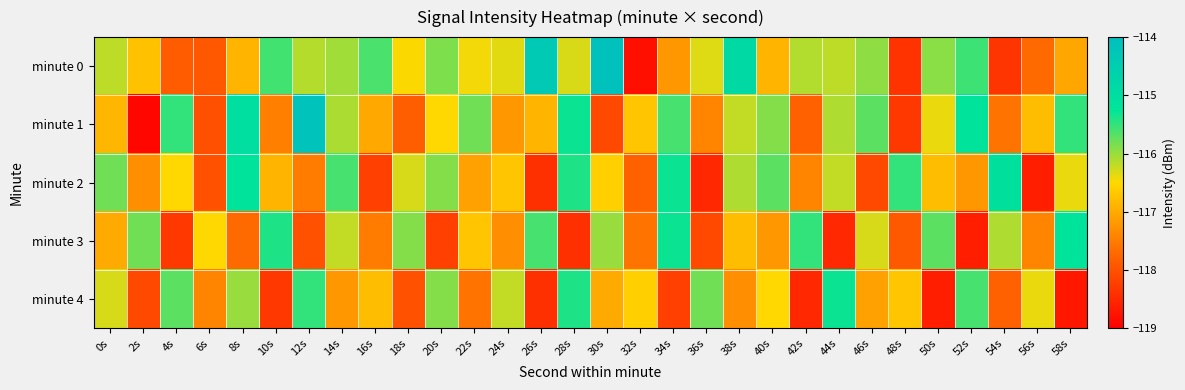

Reading right to left, transcribe all the data shown in this chart.

minute 0: 58s=-117.0	56s=-117.7	54s=-118.3	52s=-115.6	50s=-115.9	48s=-118.4	46s=-115.9	44s=-116.2	42s=-116.1	40s=-116.9	38s=-114.9	36s=-116.3	34s=-117.2	32s=-118.8	30s=-114.1	28s=-116.3	26s=-114.4	24s=-116.4	22s=-116.4	20s=-115.9	18s=-116.5	16s=-115.6	14s=-116.0	12s=-116.1	10s=-115.6	8s=-116.9	6s=-117.9	4s=-117.9	2s=-116.8	0s=-116.2
minute 1: 58s=-115.5	56s=-116.8	54s=-117.6	52s=-115.2	50s=-116.4	48s=-118.3	46s=-115.7	44s=-116.1	42s=-117.8	40s=-115.9	38s=-116.2	36s=-117.4	34s=-115.6	32s=-116.7	30s=-118.1	28s=-115.3	26s=-116.9	24s=-117.2	22s=-115.8	20s=-116.5	18s=-117.8	16s=-117.0	14s=-116.1	12s=-114.1	10s=-117.5	8s=-115.0	6s=-118.0	4s=-115.5	2s=-118.9	0s=-116.9
minute 2: 58s=-116.4	56s=-118.6	54s=-115.1	52s=-117.2	50s=-116.8	48s=-115.5	46s=-118.1	44s=-116.2	42s=-117.4	40s=-115.7	38s=-116.1	36s=-118.5	34s=-115.3	32s=-117.8	30s=-116.6	28s=-115.4	26s=-118.4	24s=-116.7	22s=-117.1	20s=-115.9	18s=-116.3	16s=-118.2	14s=-115.6	12s=-117.5	10s=-116.9	8s=-115.2	6s=-118.0	4s=-116.5	2s=-117.3	0s=-115.8
minute 3: 58s=-115.2	56s=-117.4	54s=-116.1	52s=-118.6	50s=-115.7	48s=-117.9	46s=-116.3	44s=-118.5	42s=-115.5	40s=-117.2	38s=-116.8	36s=-118.1	34s=-115.3	32s=-117.6	30s=-116.0	28s=-118.4	26s=-115.6	24s=-117.3	22s=-116.7	20s=-118.2	18s=-115.9	16s=-117.5	14s=-116.2	12s=-118.0	10s=-115.4	8s=-117.7	6s=-116.5	4s=-118.3	2s=-115.8	0s=-117.0
minute 4: 58s=-118.7	56s=-116.4	54s=-117.8	52s=-115.6	50s=-118.6	48s=-116.7	46s=-117.1	44s=-115.3	42s=-118.5	40s=-116.5	38s=-117.3	36s=-115.8	34s=-118.2	32s=-116.6	30s=-117.0	28s=-115.4	26s=-118.4	24s=-116.2	22s=-117.6	20s=-115.9	18s=-118.0	16s=-116.8	14s=-117.2	12s=-115.5	10s=-118.3	8s=-116.0	6s=-117.4	4s=-115.7	2s=-118.1	0s=-116.3